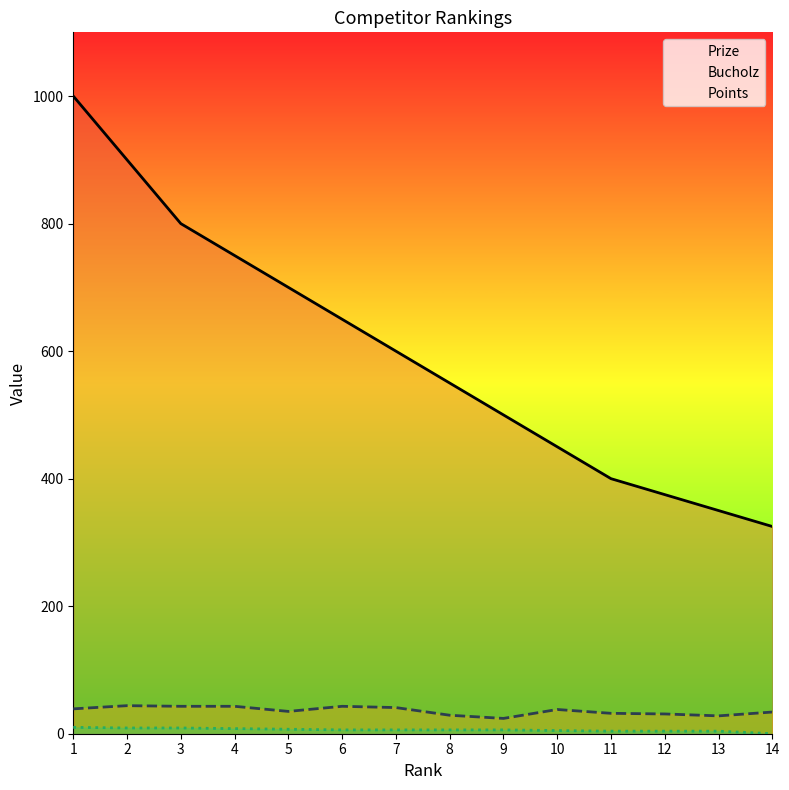

The value of Prize at 11 is 267. True or false?

False